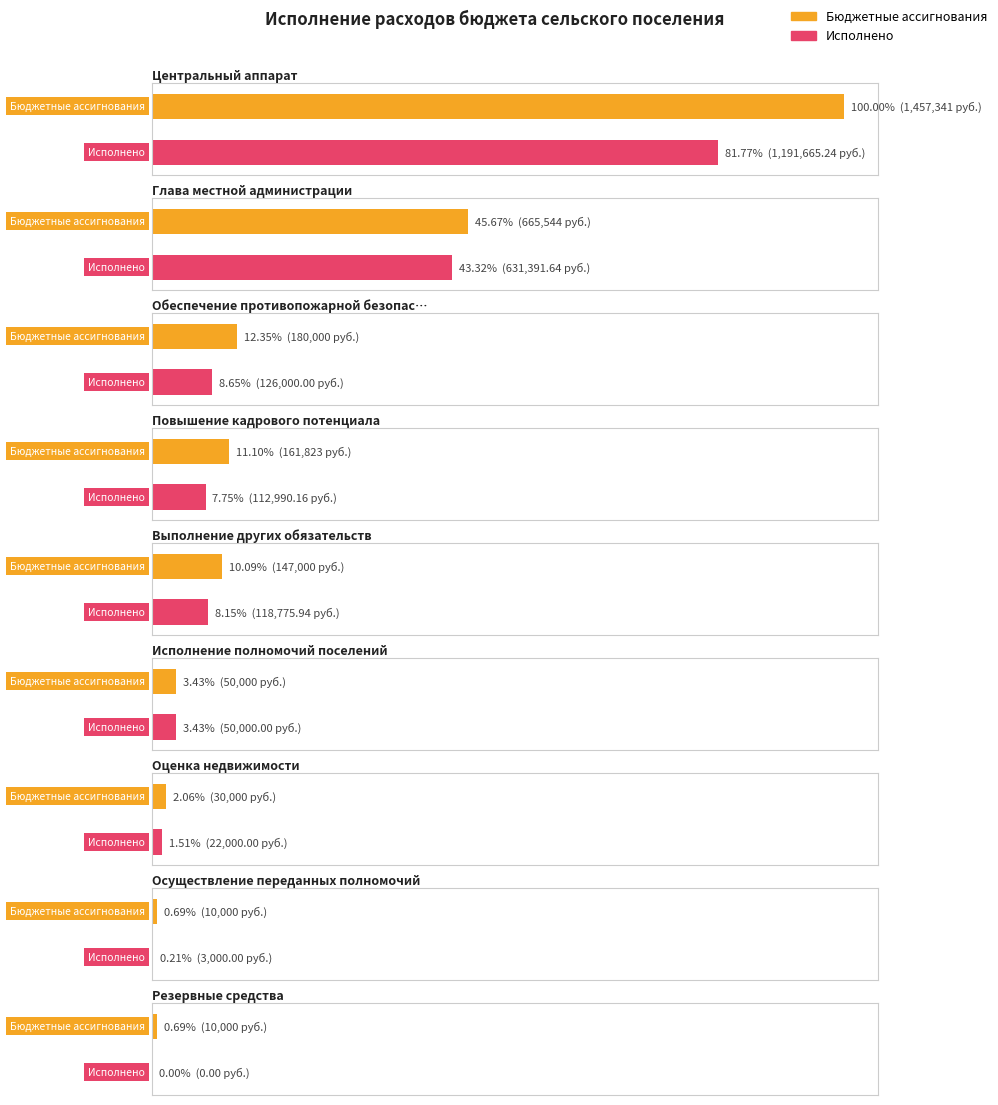

Where does the Бюджетные ассигнования series first go above 147000?

Центральный аппарат